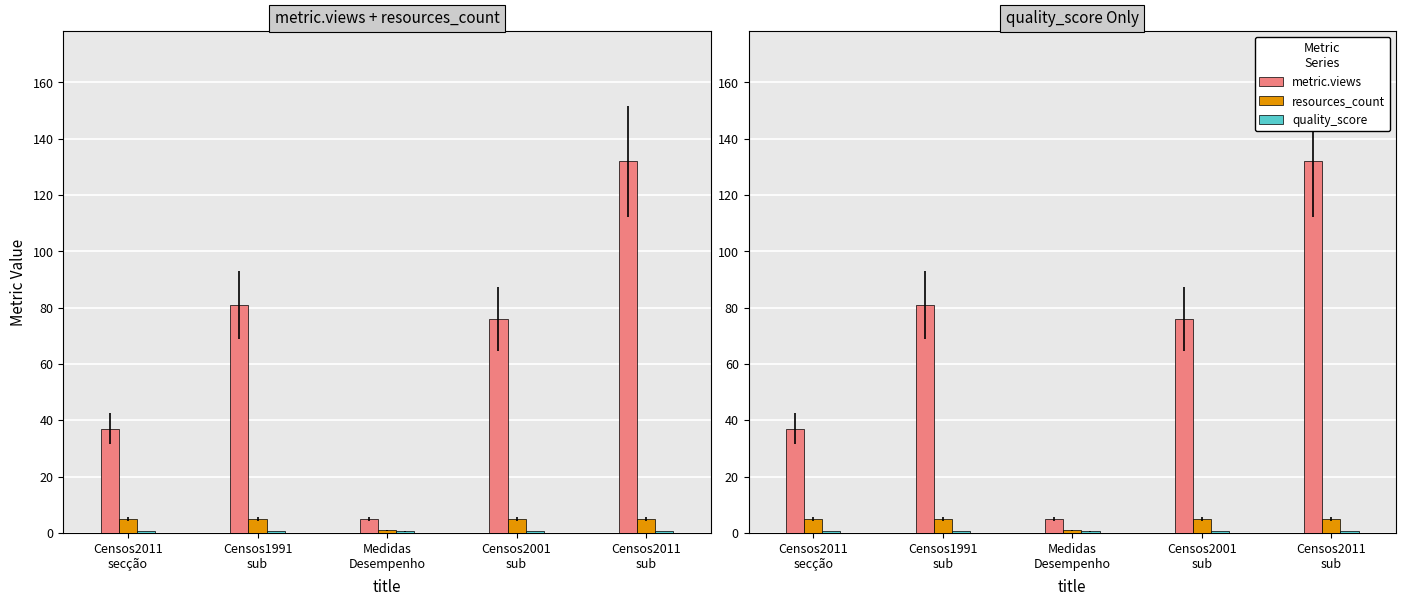

Count the number of data series in this chart.

3